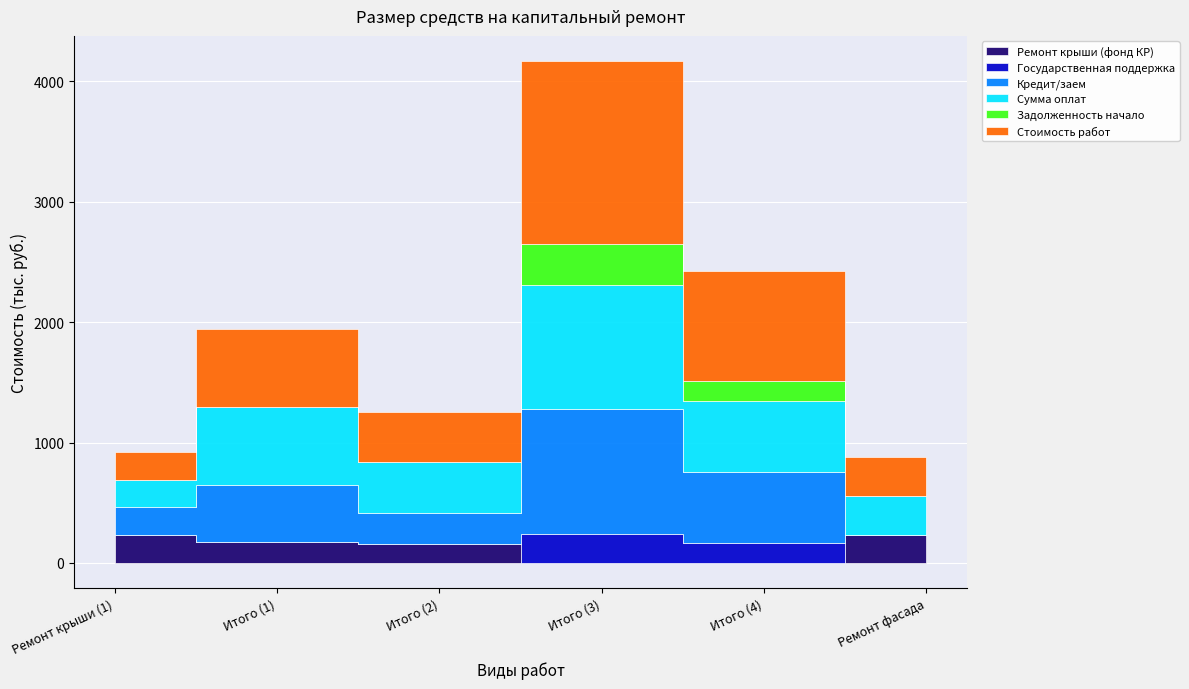

What is the difference between the maximum and minimum values in the Ремонт крыши (фонд КР) series?

230.9